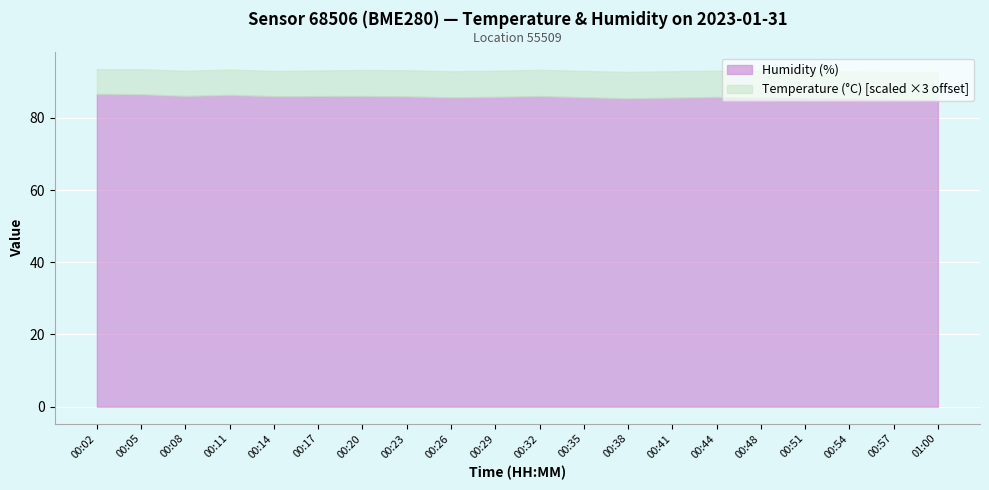

What is the difference between the maximum and minimum values?

1.6